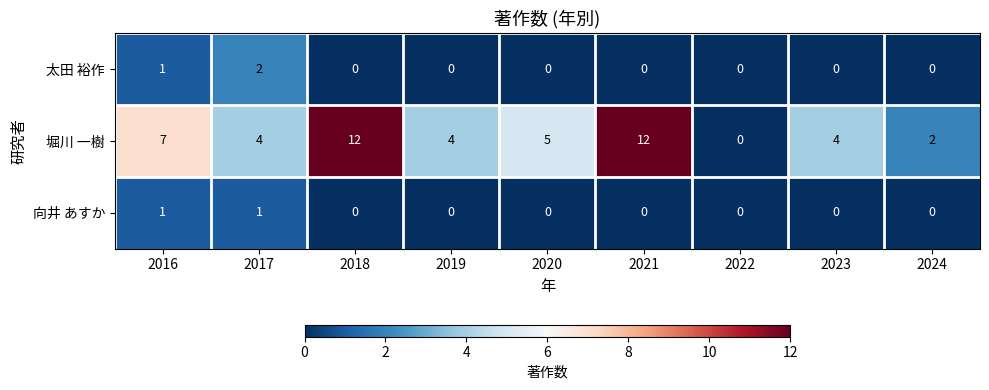

The 向井 あすか series shows 0 at 2019. True or false?

True